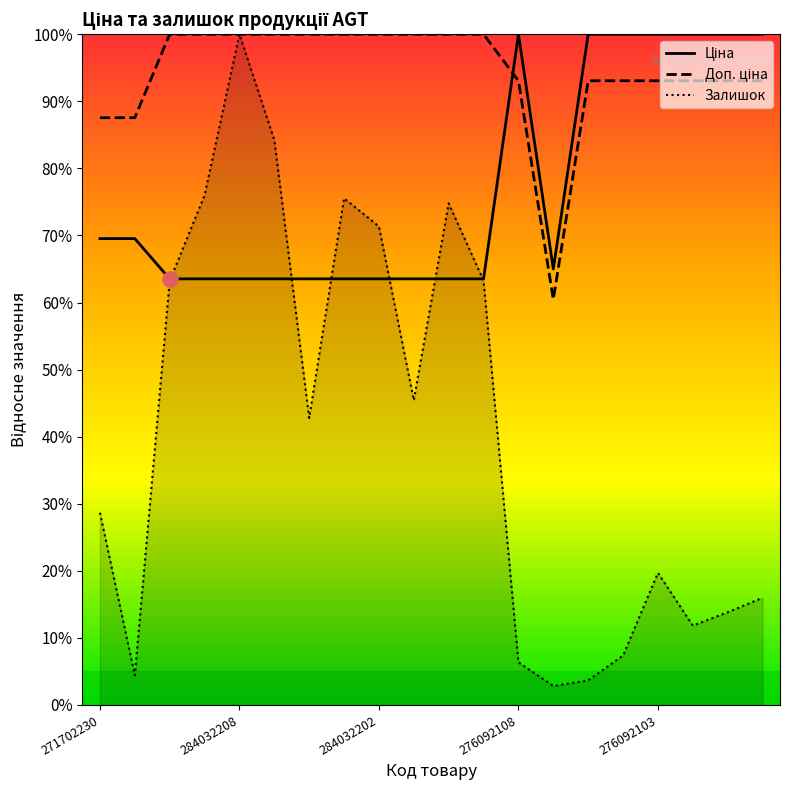

Which series reaches the minimum Y coordinate?

Залишок